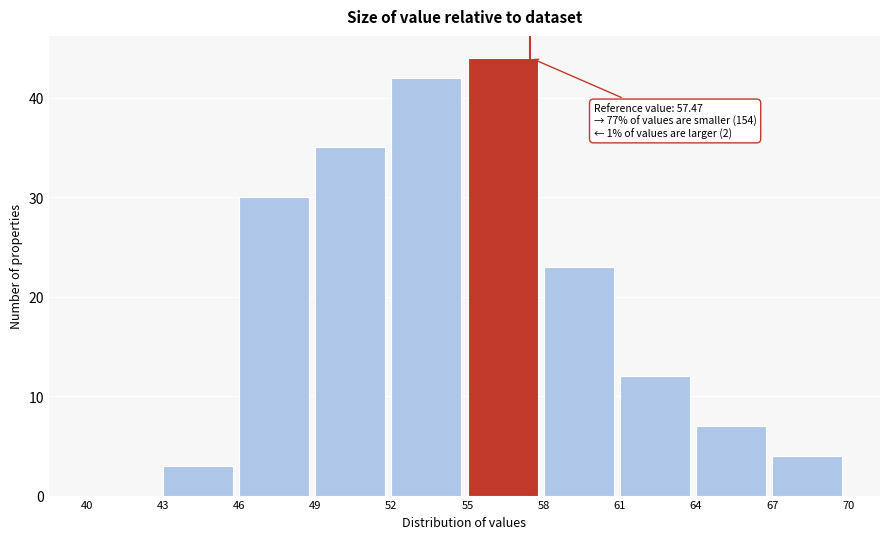

Which range on the x-axis has the tallest bar?

55 to 58